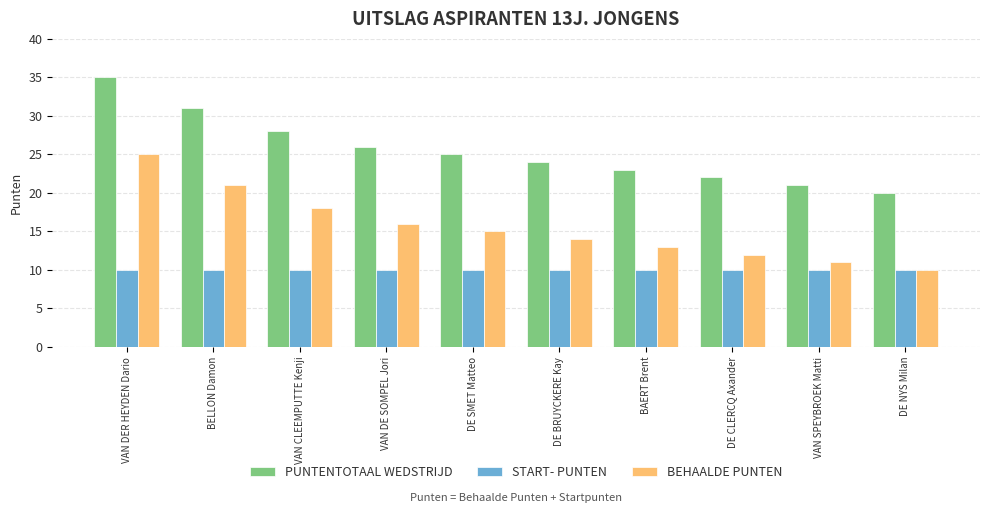

What is the smallest value displayed?

10